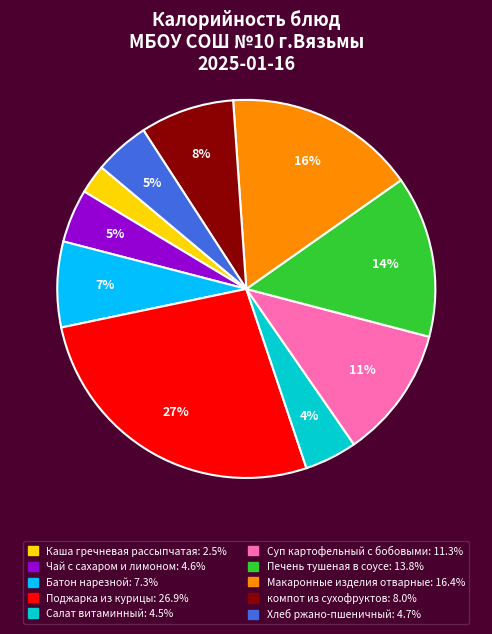

To the nearest percent, what is the difference between the Хлеб ржано-пшеничный and Поджарка из курицы slice percentages?

22%